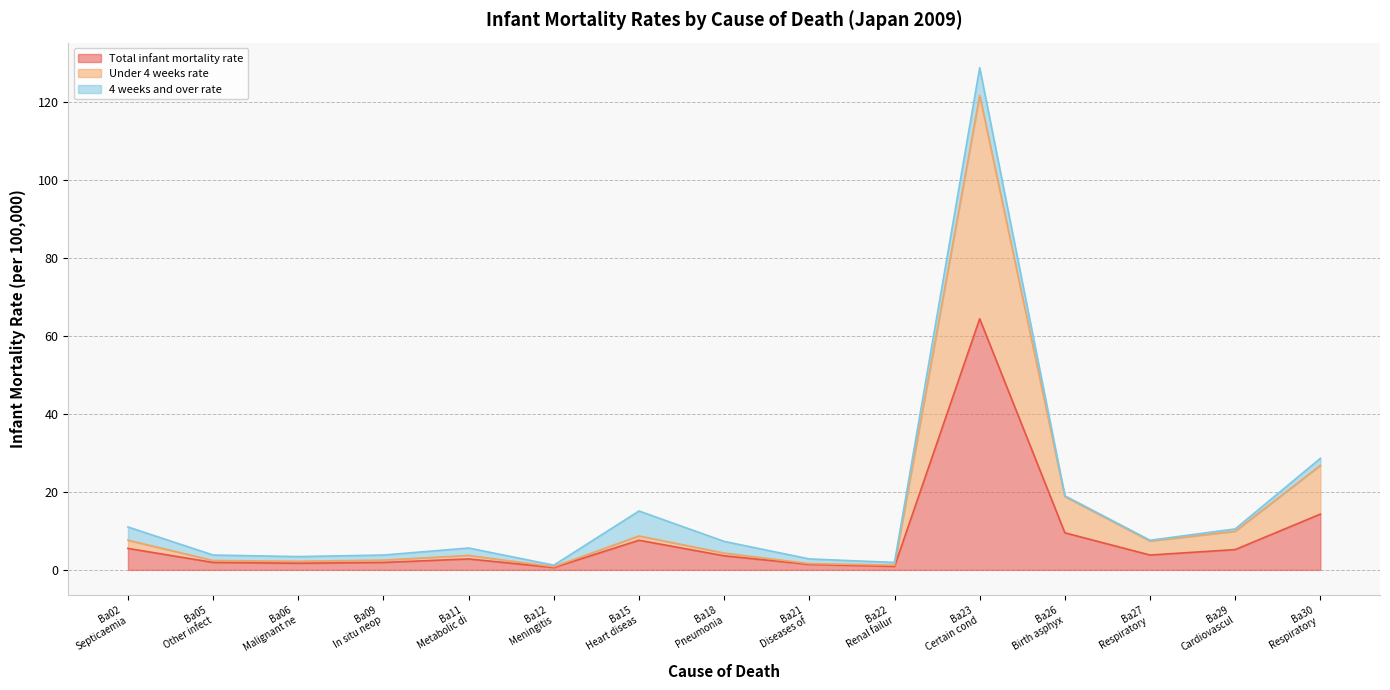

What is the maximum value for Total infant mortality rate?

64.4